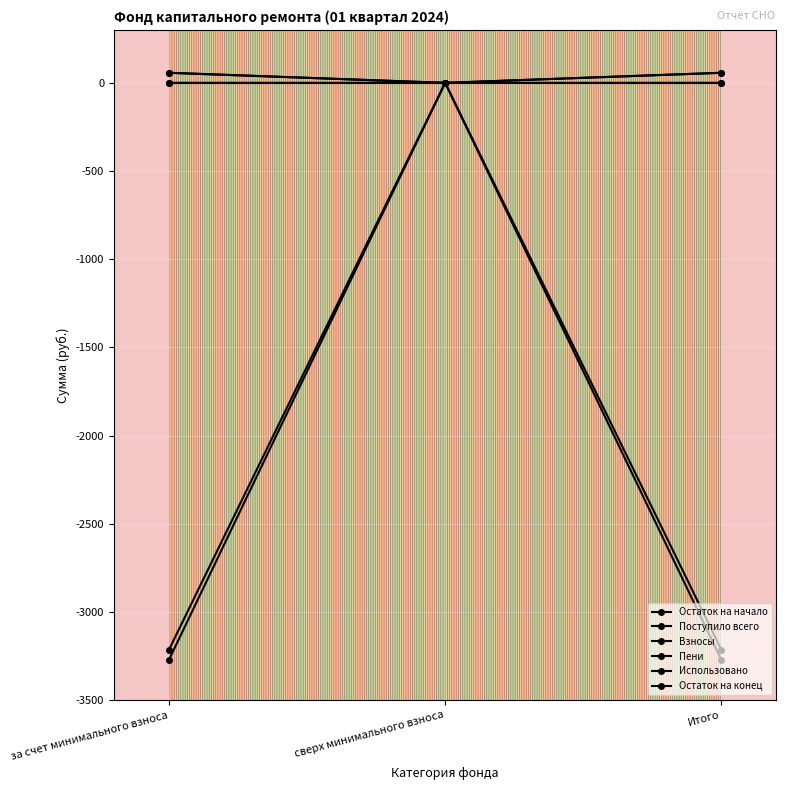

At which label does Остаток на конец reach its peak?

сверх минимального взноса